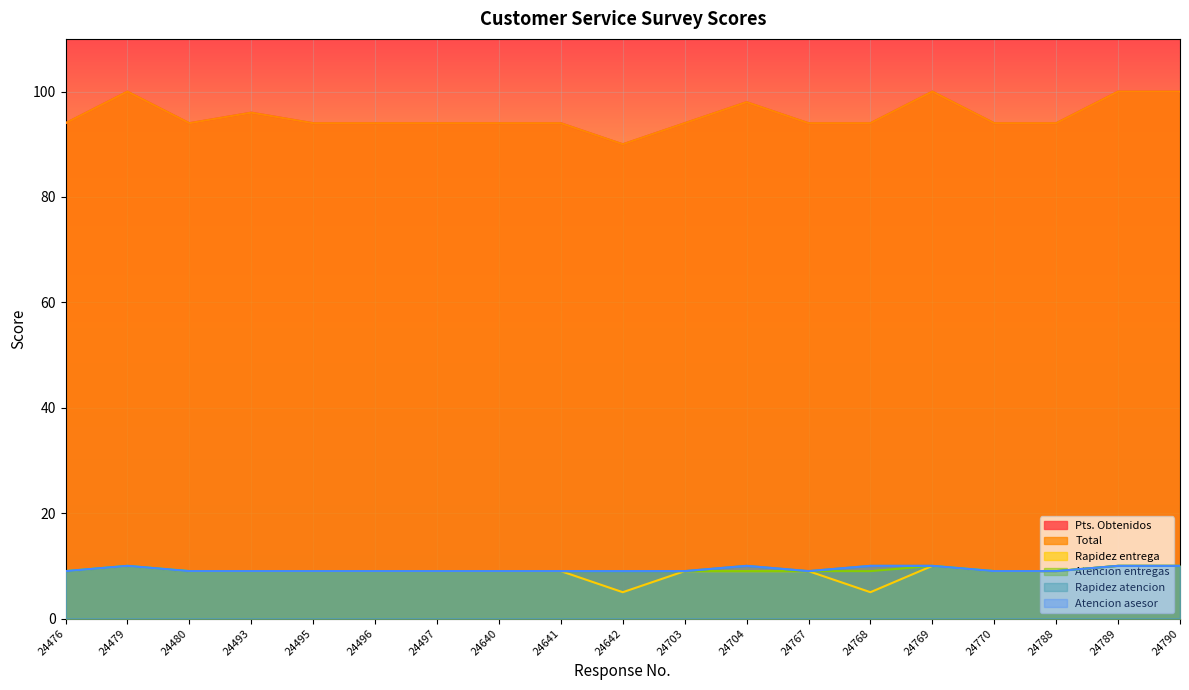

Which series has the widest spread of values?

Pts. Obtenidos